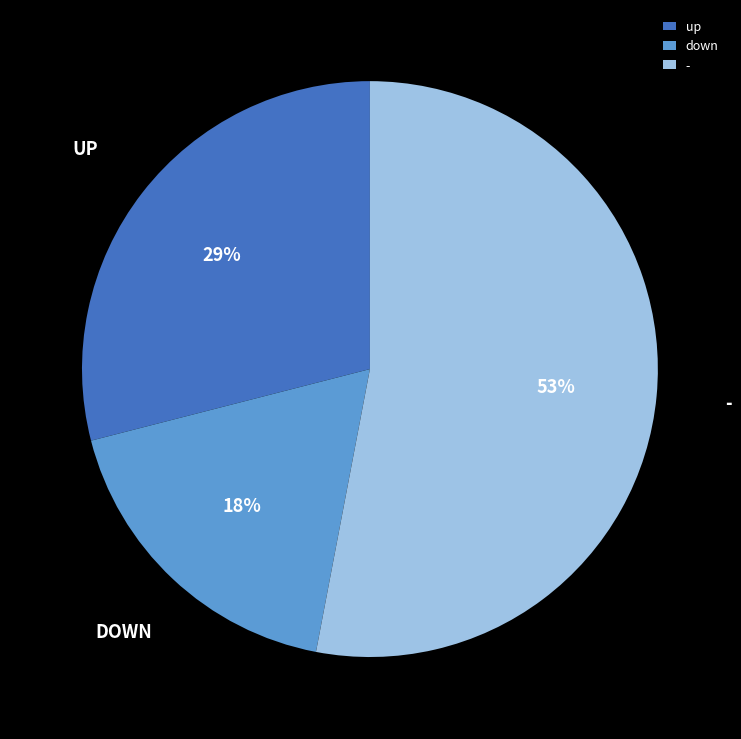

Which slice is the largest?

-